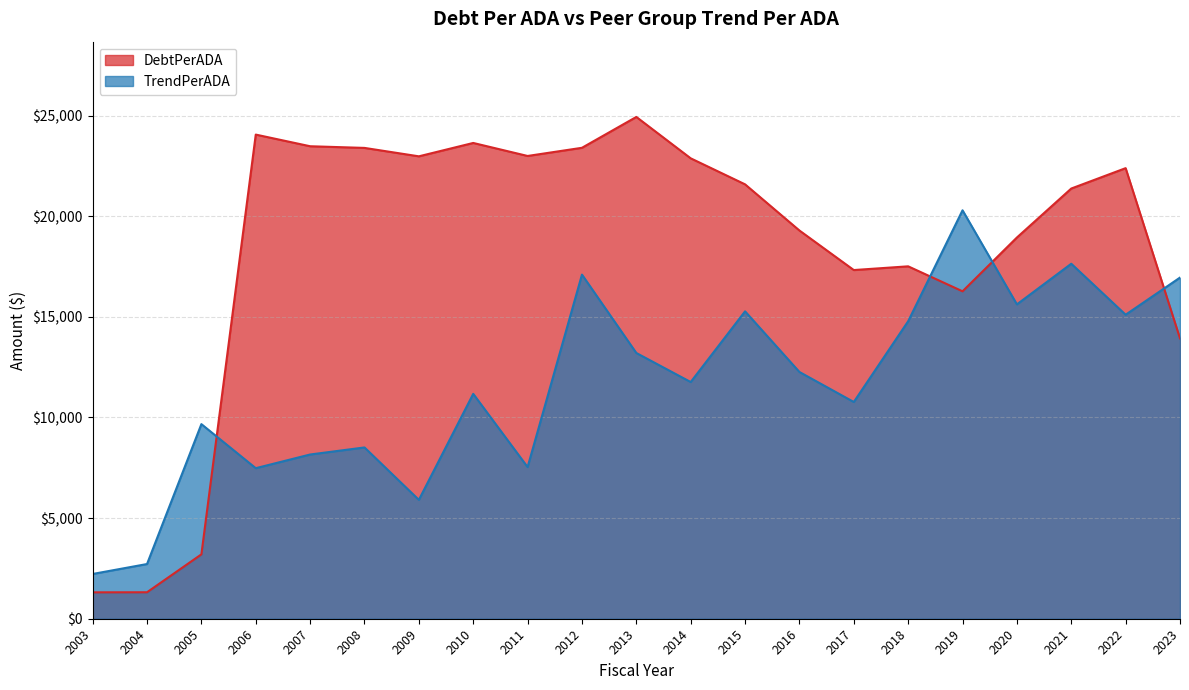

What is the difference between the second highest and minimum values in the TrendPerADA series?

15413.1